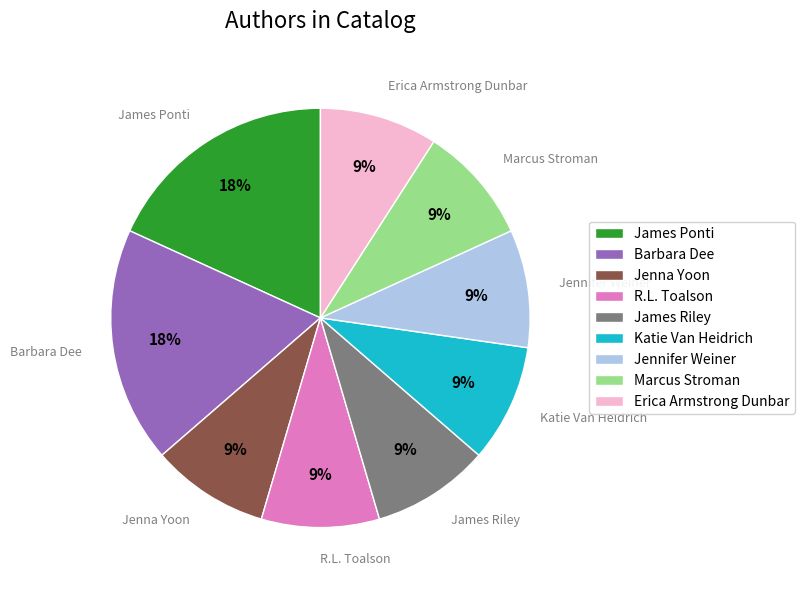

True or false: R.L. Toalson accounts for 15% of the total.

False